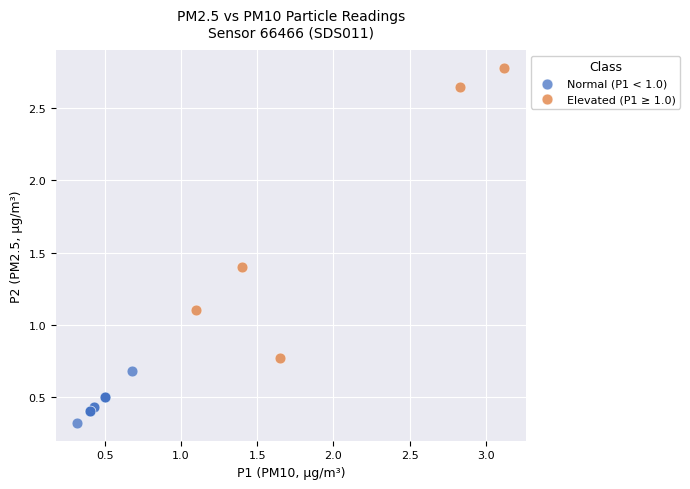

Which series contains the highest Y value?

Elevated (P1 ≥ 1.0)